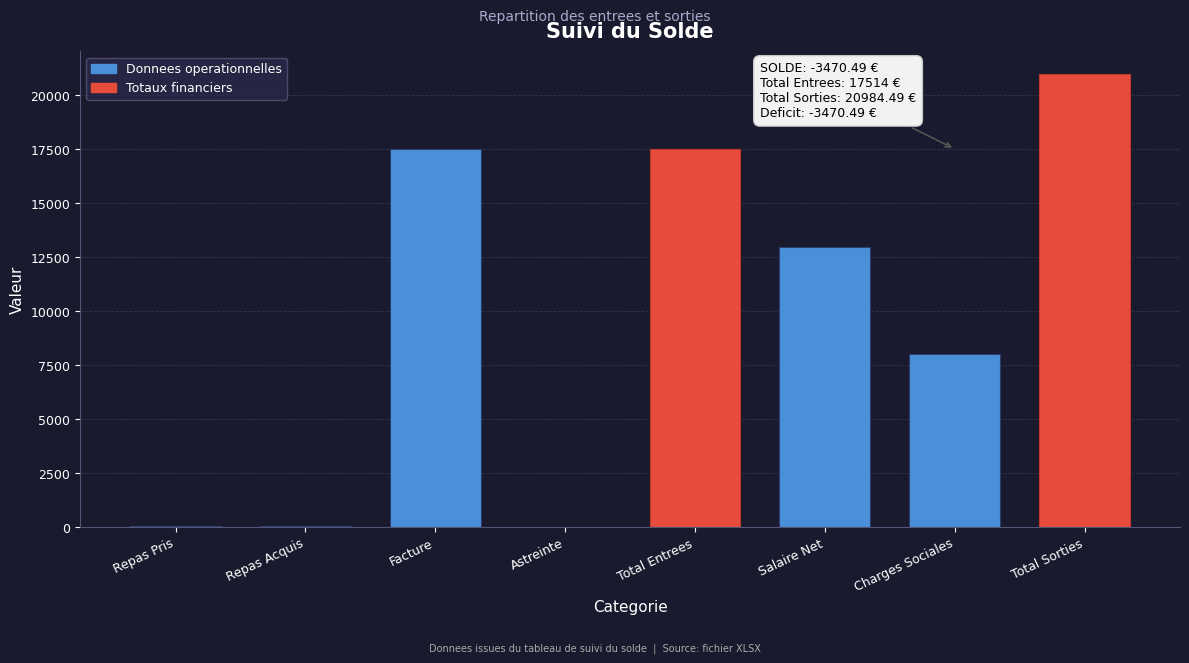

What is the sum of the values at Astreinte and Charges Sociales?

8032.1